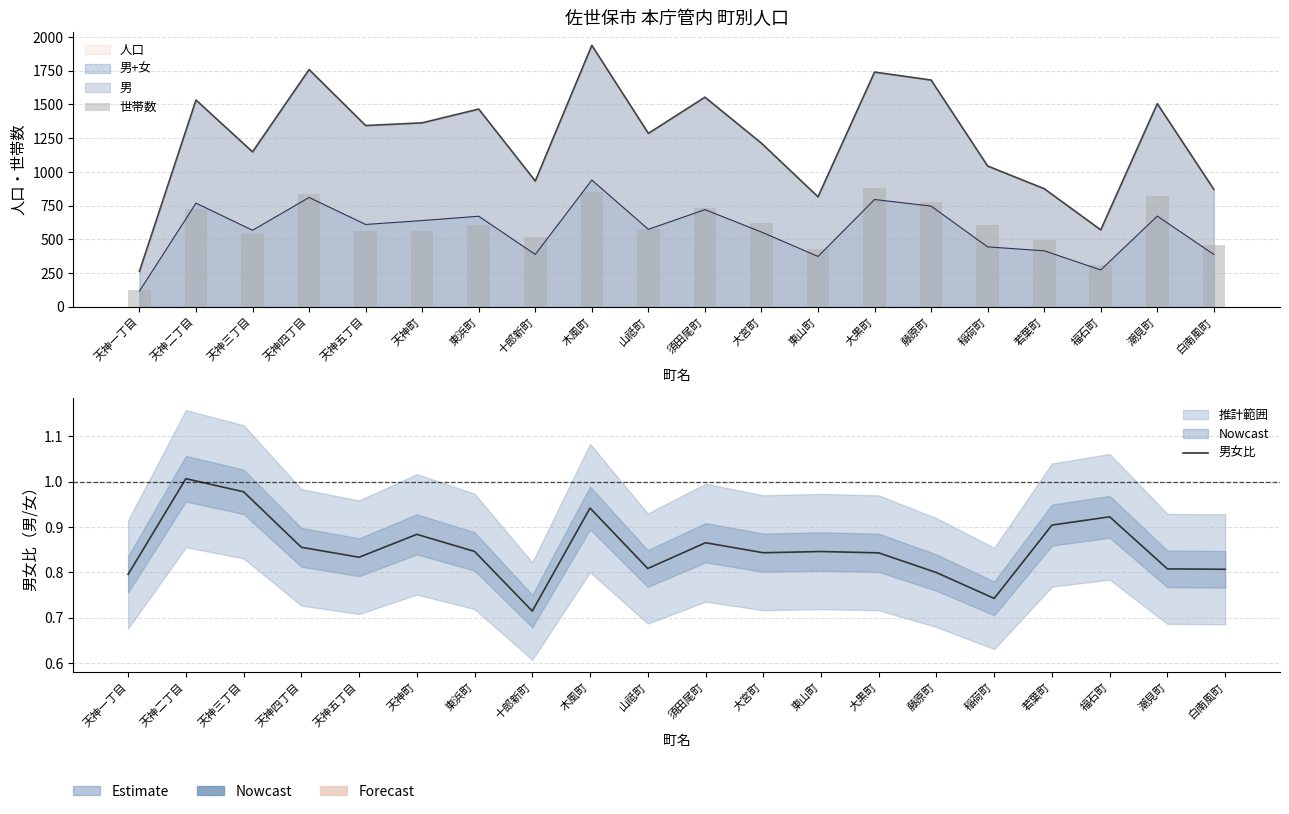

What is the value of the 世帯数 bar at the 9th from the left?

848.0